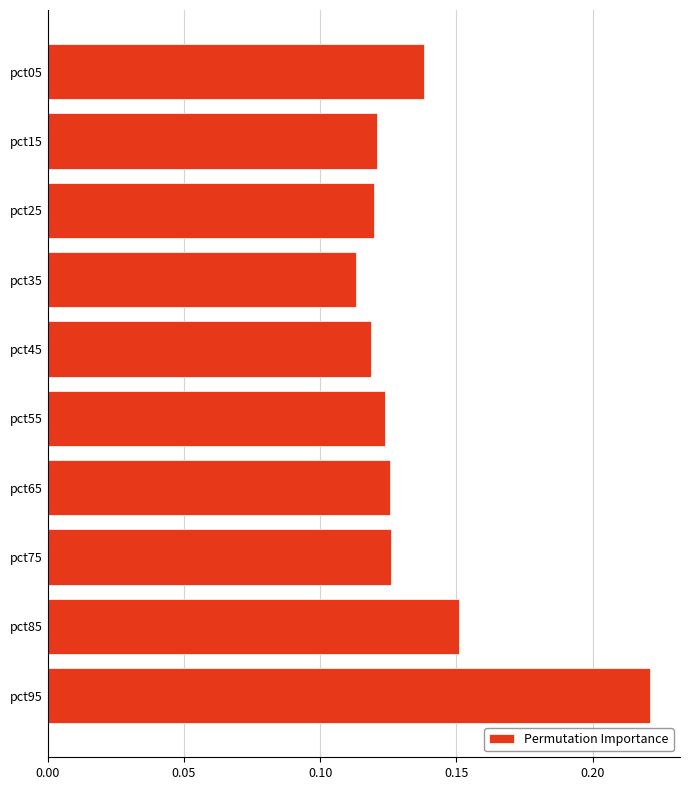

What is the sum of all values?

1.4